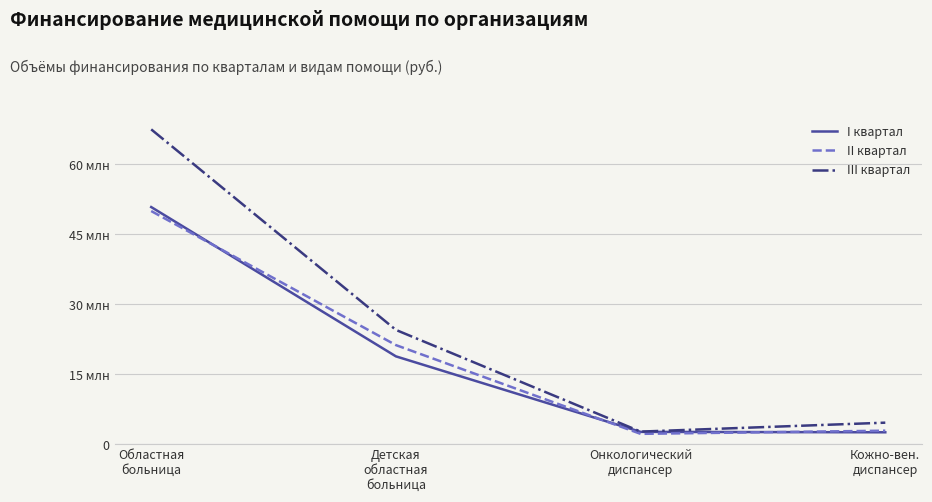

Is it true that III квартал equals 35427343 at Детская
областная
больница?

False